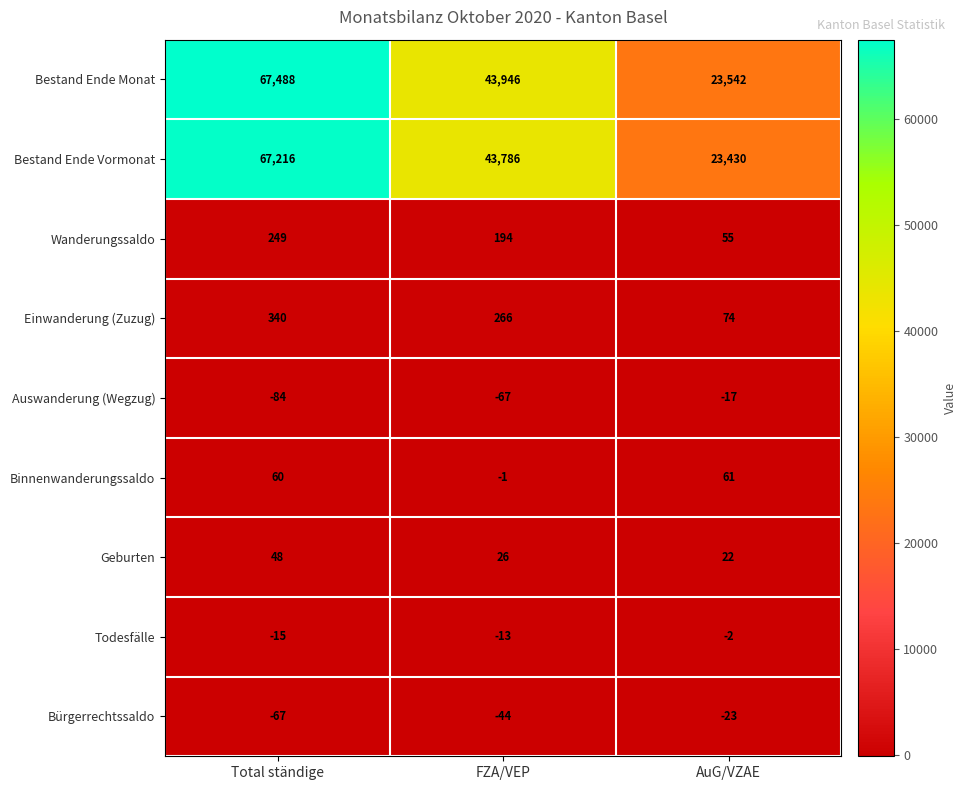

At AuG/VZAE, list the series in order from largest to smallest.

Bestand Ende Monat, Bestand Ende Vormonat, Einwanderung (Zuzug), Binnenwanderungssaldo, Wanderungssaldo, Geburten, Todesfälle, Auswanderung (Wegzug), Bürgerrechtssaldo